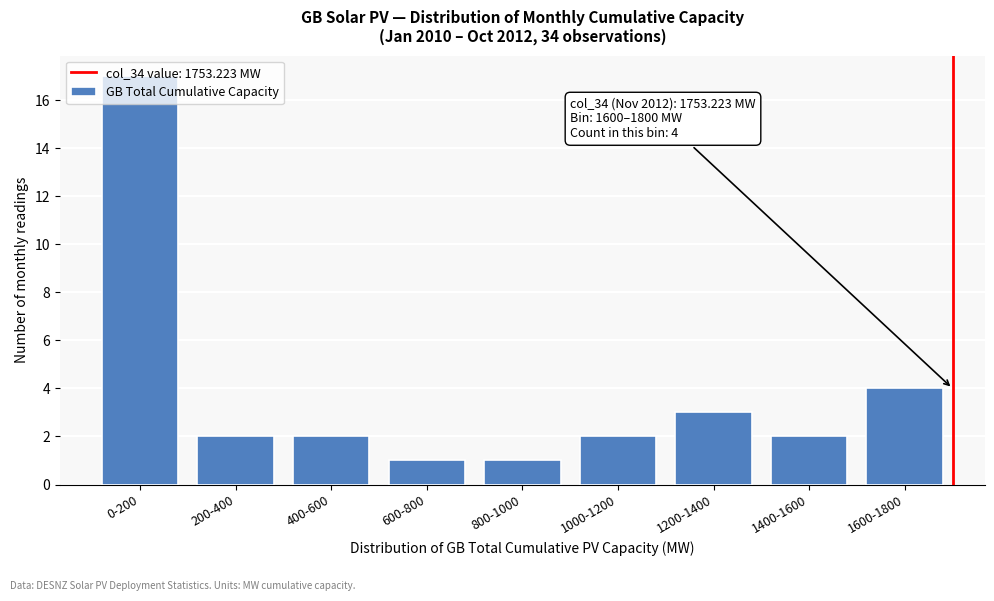

What is the sum of the values at 1600-1800 and 200-400?

6